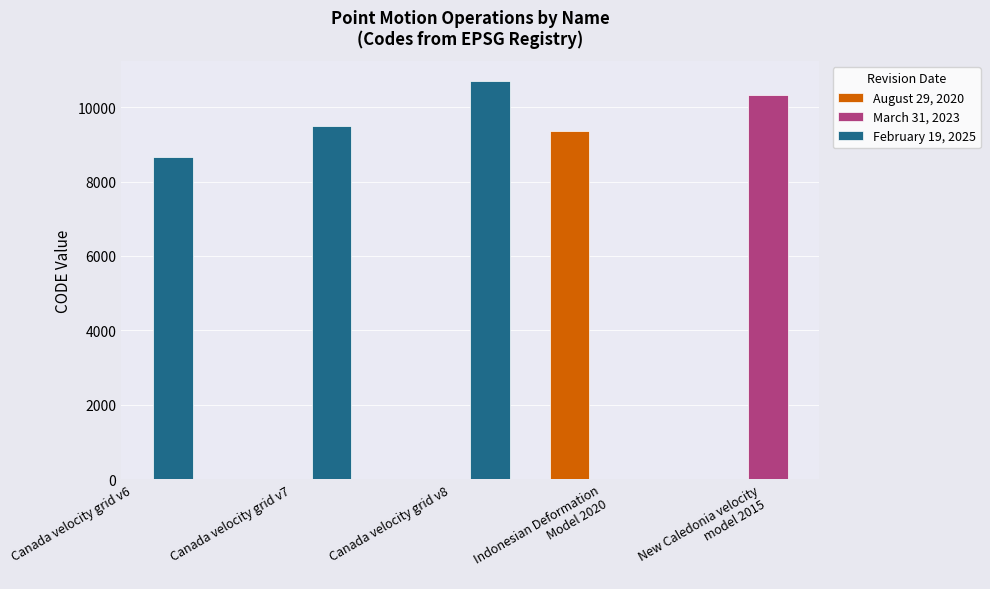

What is the maximum value shown in the chart?

10707